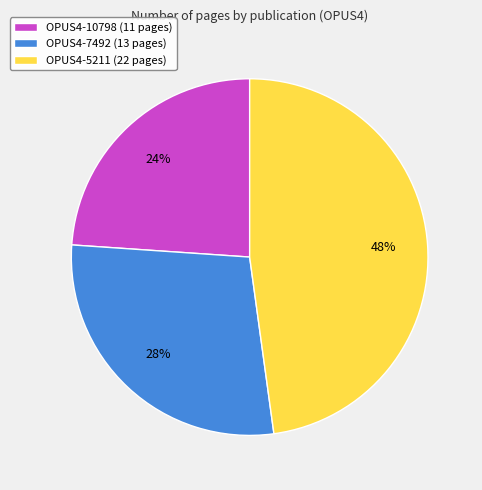

Combined, do OPUS4-7492 (13 pages) and OPUS4-5211 (22 pages) account for over 50%?

Yes